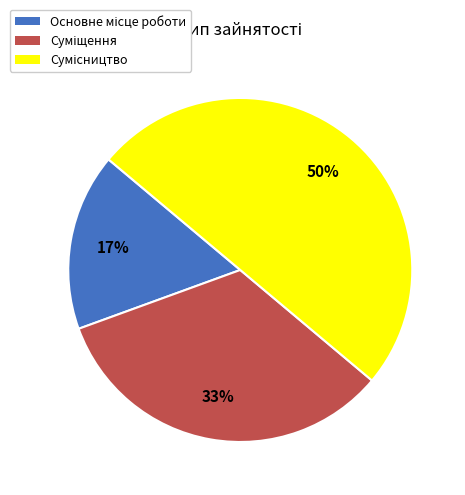

Count the number of slices in the pie.

3